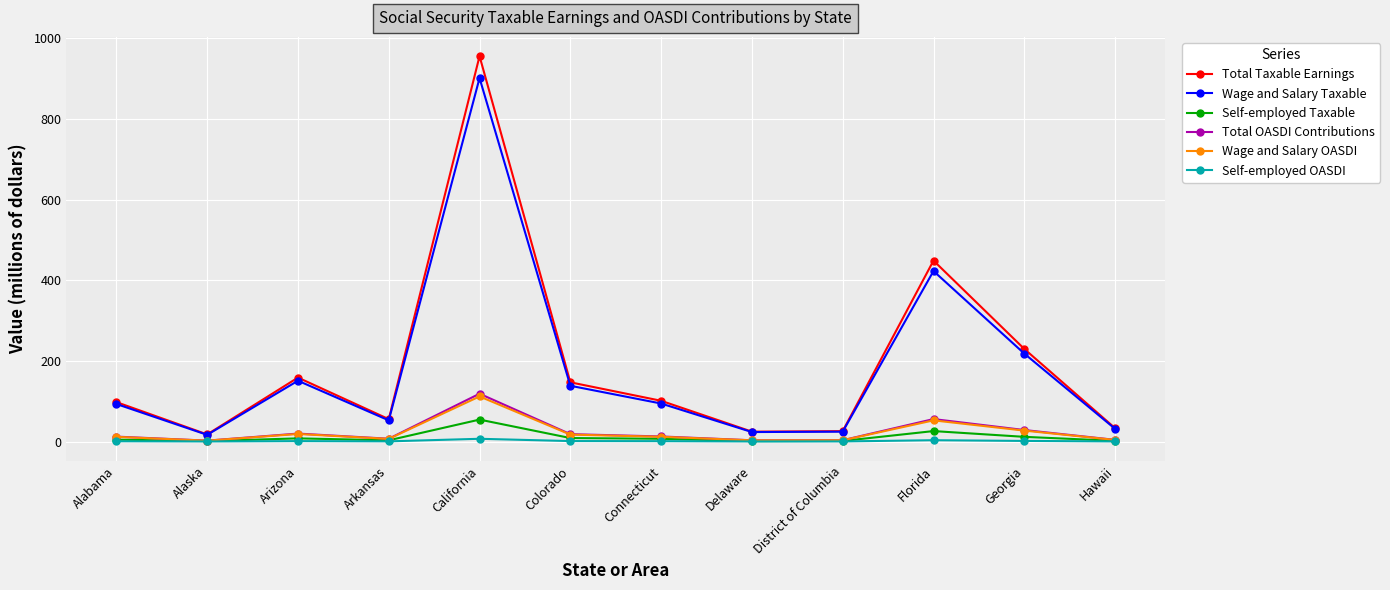

What is the spread (max minus min) of values at Arizona?

157.6